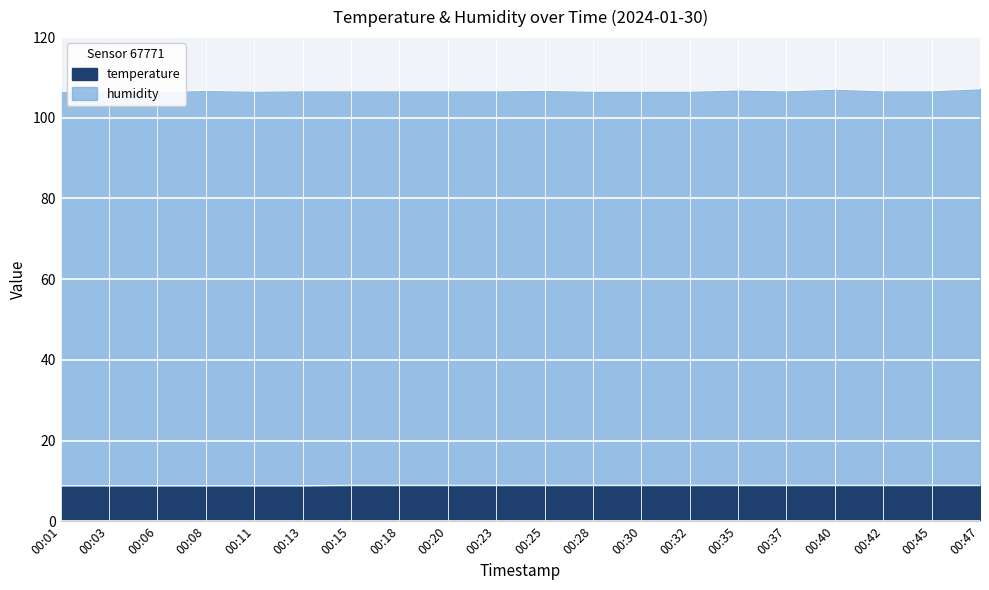

Where is the data nearest to the value 8?

00:01